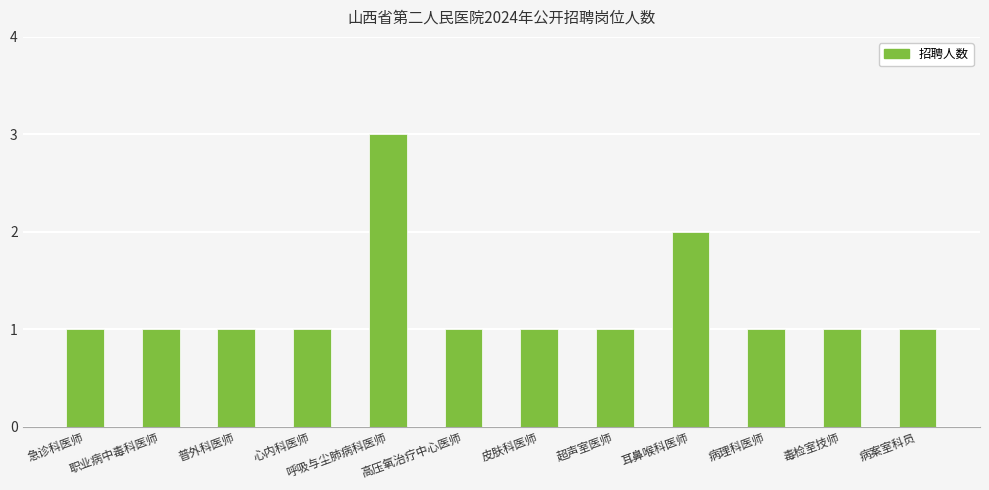

What is the label of the 4th bar from the left?

心内科医师